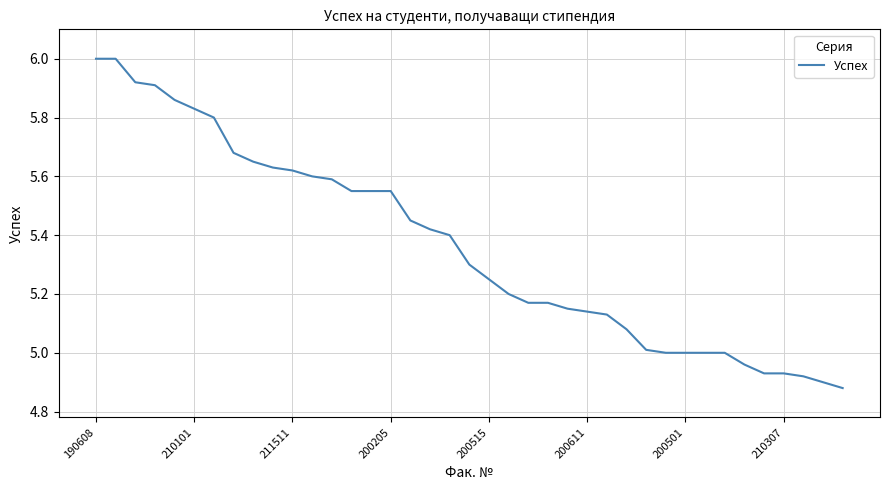

How many lines are shown in the chart?

1